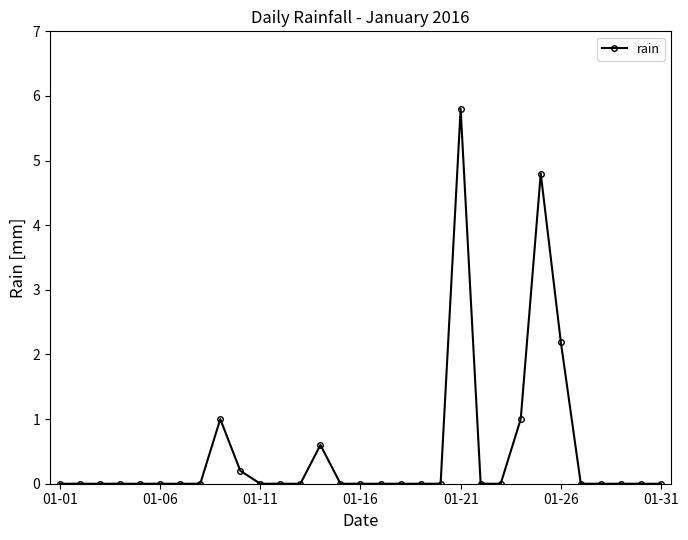

Is this an area chart (filled region under the line)?

No